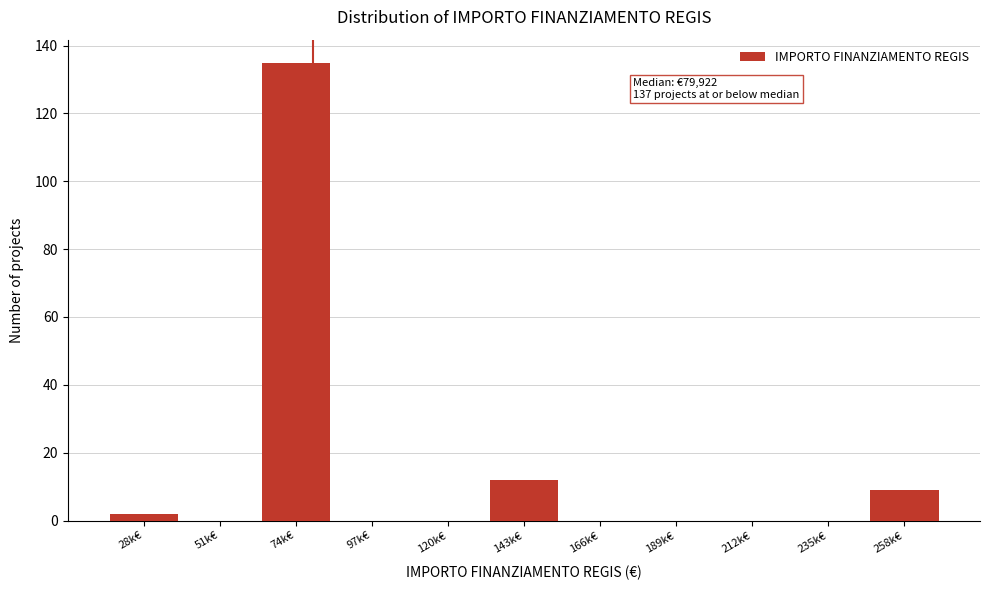

Reading left to right, what are all the values shown in this chart?

28k€=2	51k€=0	74k€=135	97k€=0	120k€=0	143k€=12	166k€=0	189k€=0	212k€=0	235k€=0	258k€=9